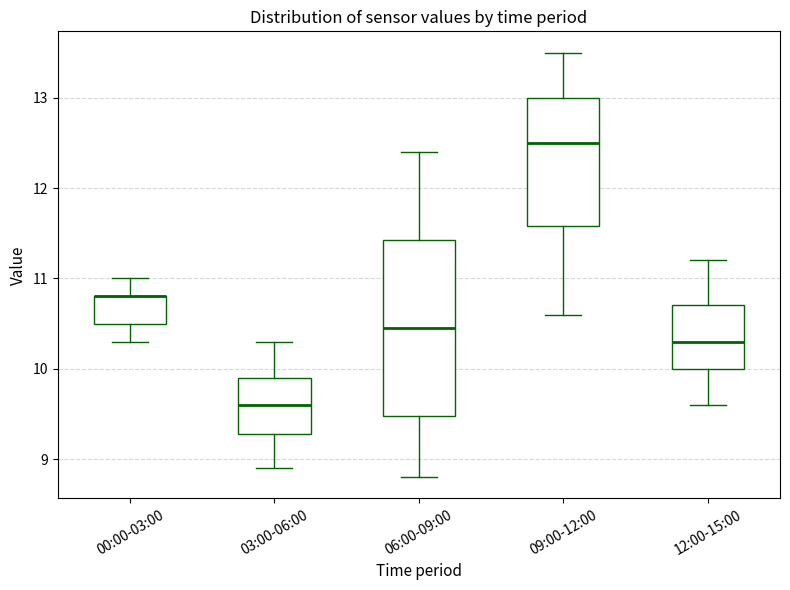

Reading left to right, read every box against the y-axis: the position of its median line, the range the box covers, and the ends of its whiskers. The values are not printed on the chart, so give them approximately, as read against the axis.

00:00-03:00: median 10.8 (drawn on the box's upper edge), box 10.5 to 10.8, whiskers 10.3 to 11.0
03:00-06:00: median 9.6, box 9.3 to 9.9, whiskers 8.9 to 10.3
06:00-09:00: median 10.5, box 9.5 to 11.4, whiskers 8.8 to 12.4
09:00-12:00: median 12.5, box 11.6 to 13.0, whiskers 10.6 to 13.5
12:00-15:00: median 10.3, box 10.0 to 10.7, whiskers 9.6 to 11.2